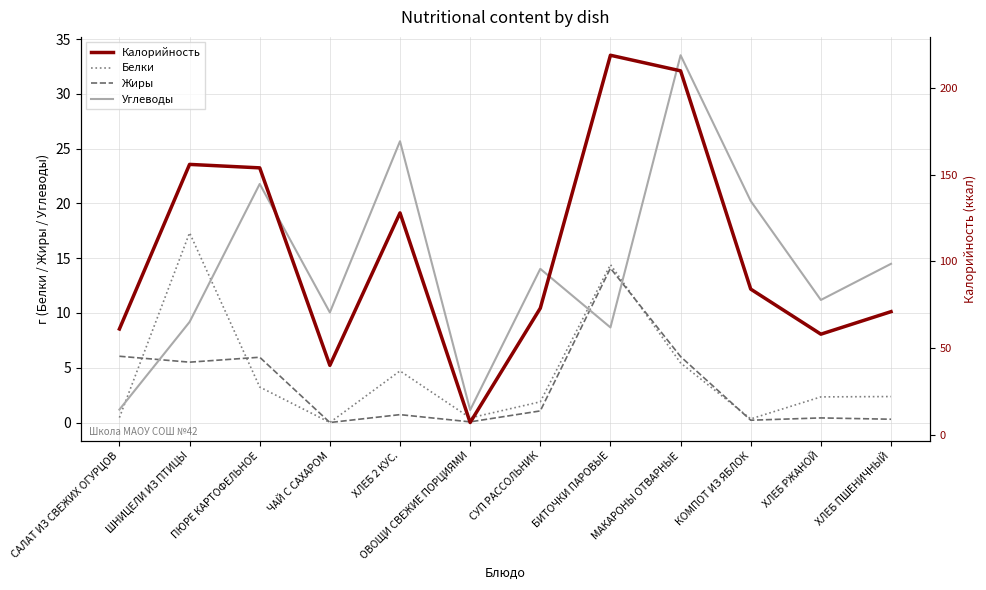

In Калорийность, how many points are higher than both neighbors (excluding endpoints)?

3